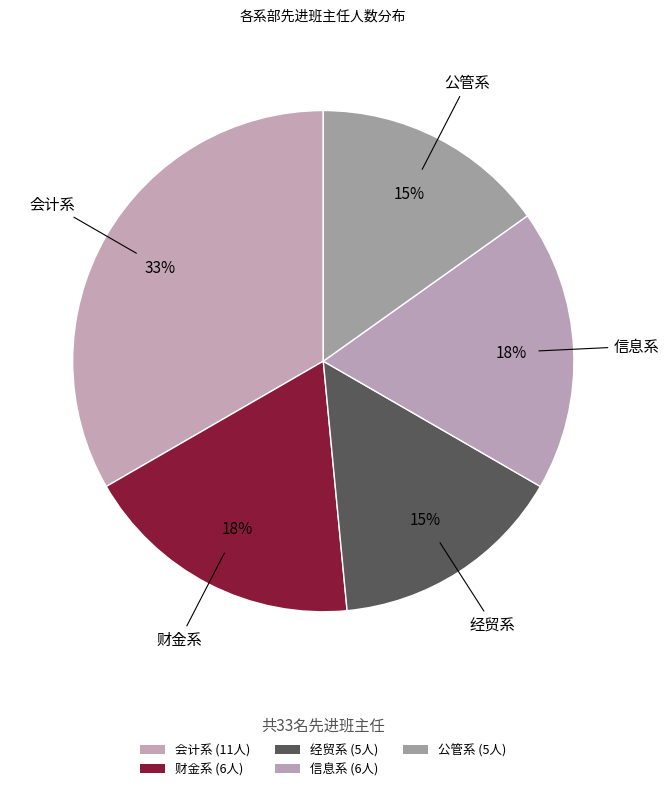

Count the number of slices in the pie.

5